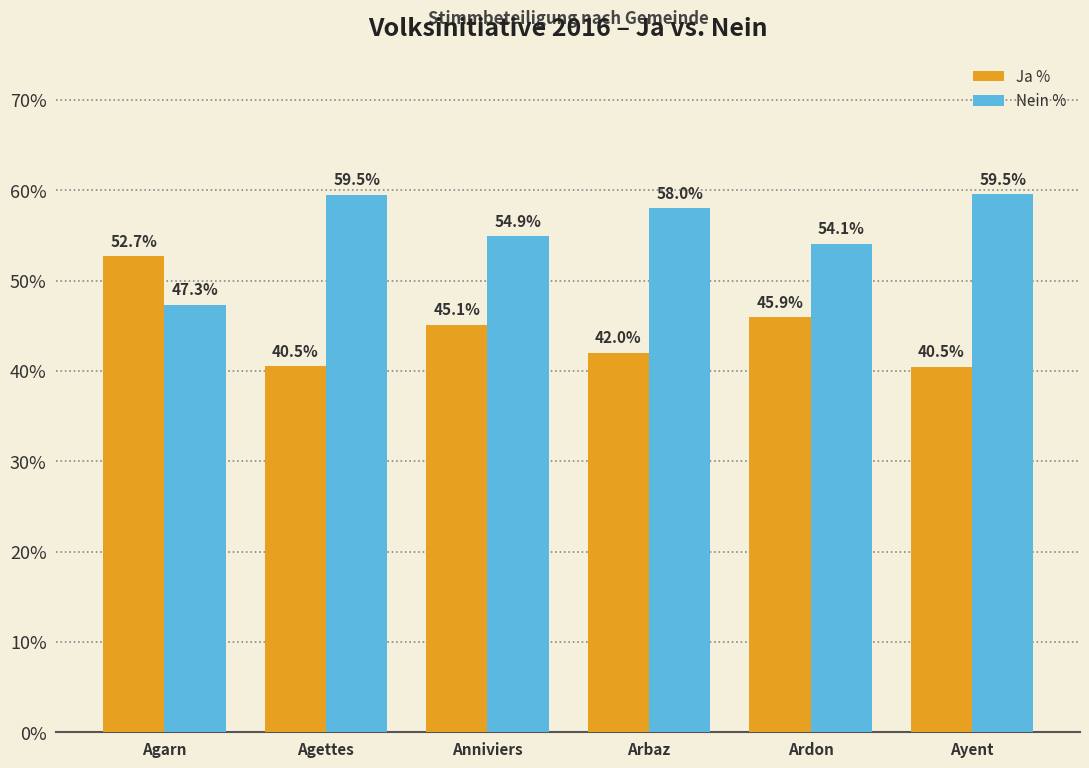

At which label is Ja % closest to 46?

Ardon